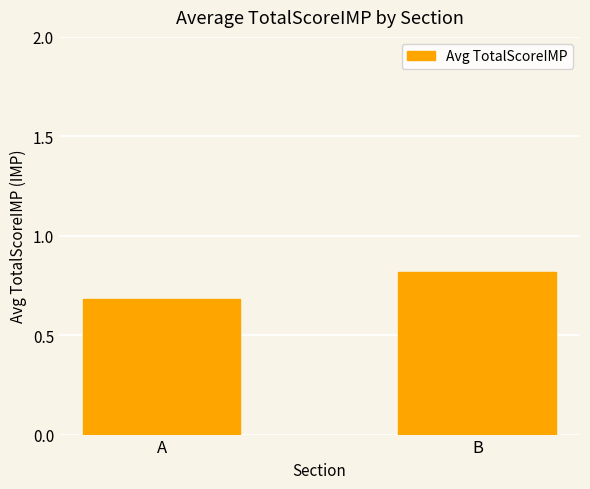

What is the greatest value displayed?

0.8